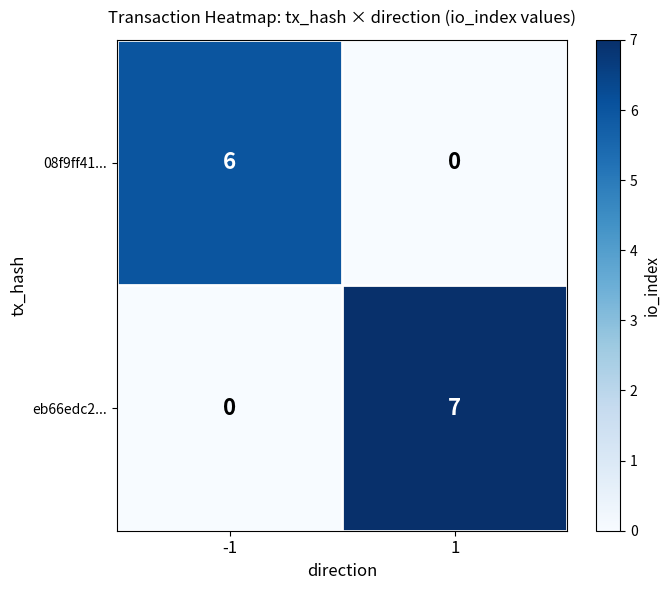

What is the maximum value for eb66edc2...?

7